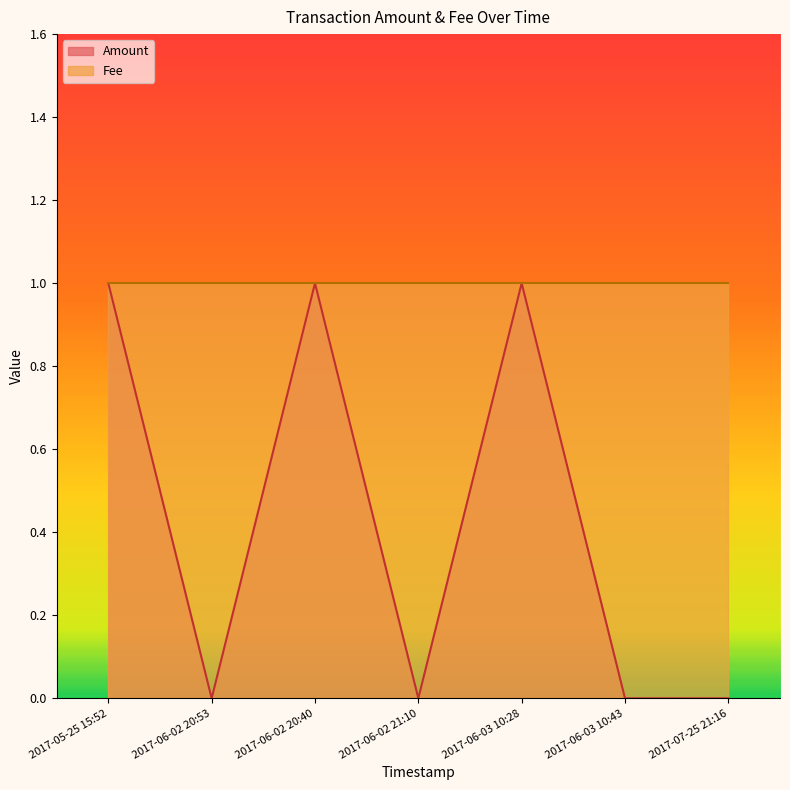

The Fee series shows 1 at 2017-06-02 20:53. True or false?

True